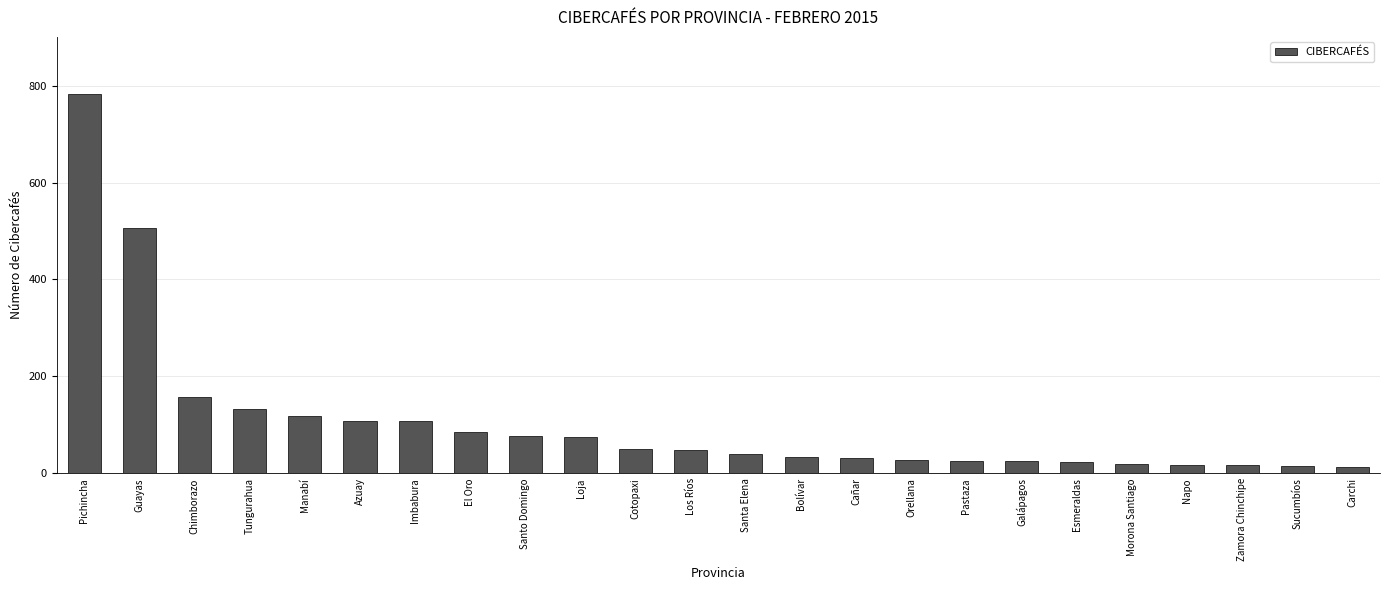

True or false: the data shows 147 at El Oro.

False